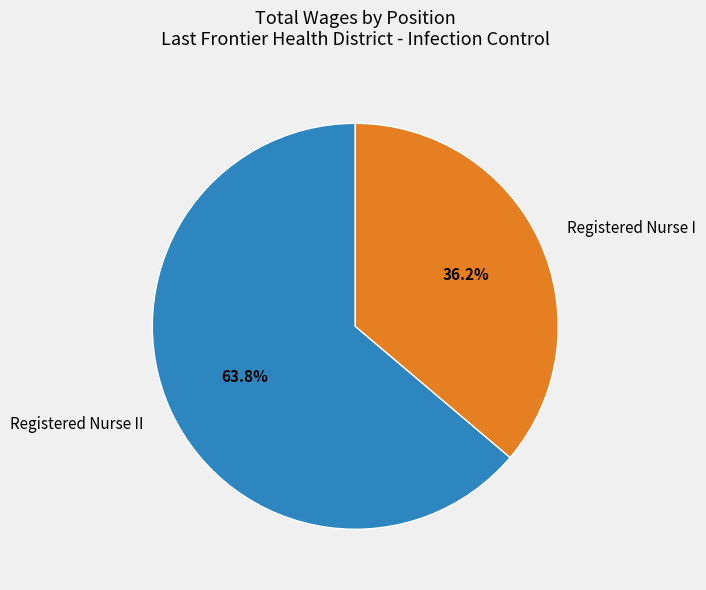

Which has a higher value, Registered Nurse II or Registered Nurse I?

Registered Nurse II